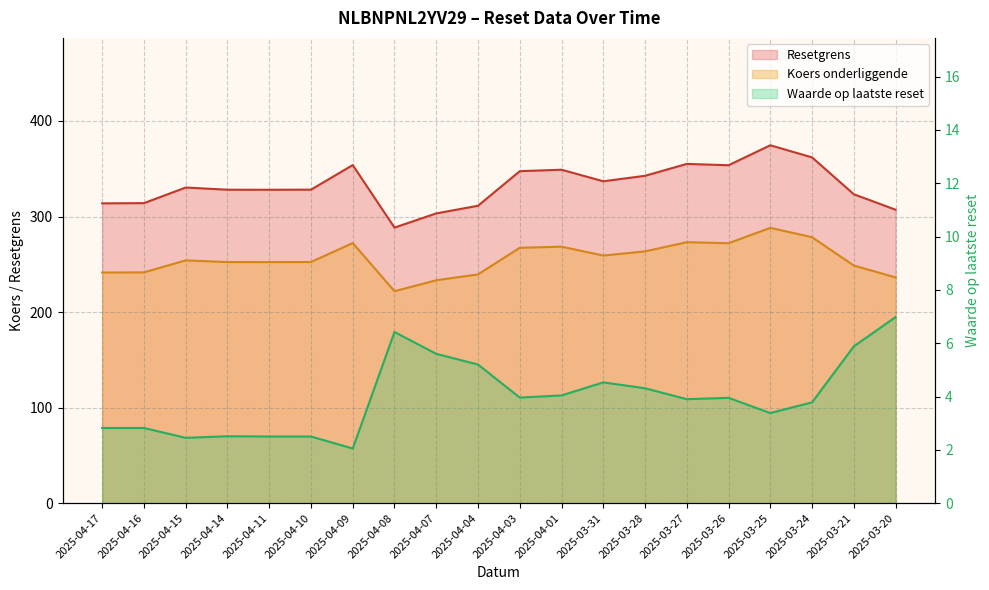

What is the value of the Koers onderliggende point at the 20th from the left?

236.3